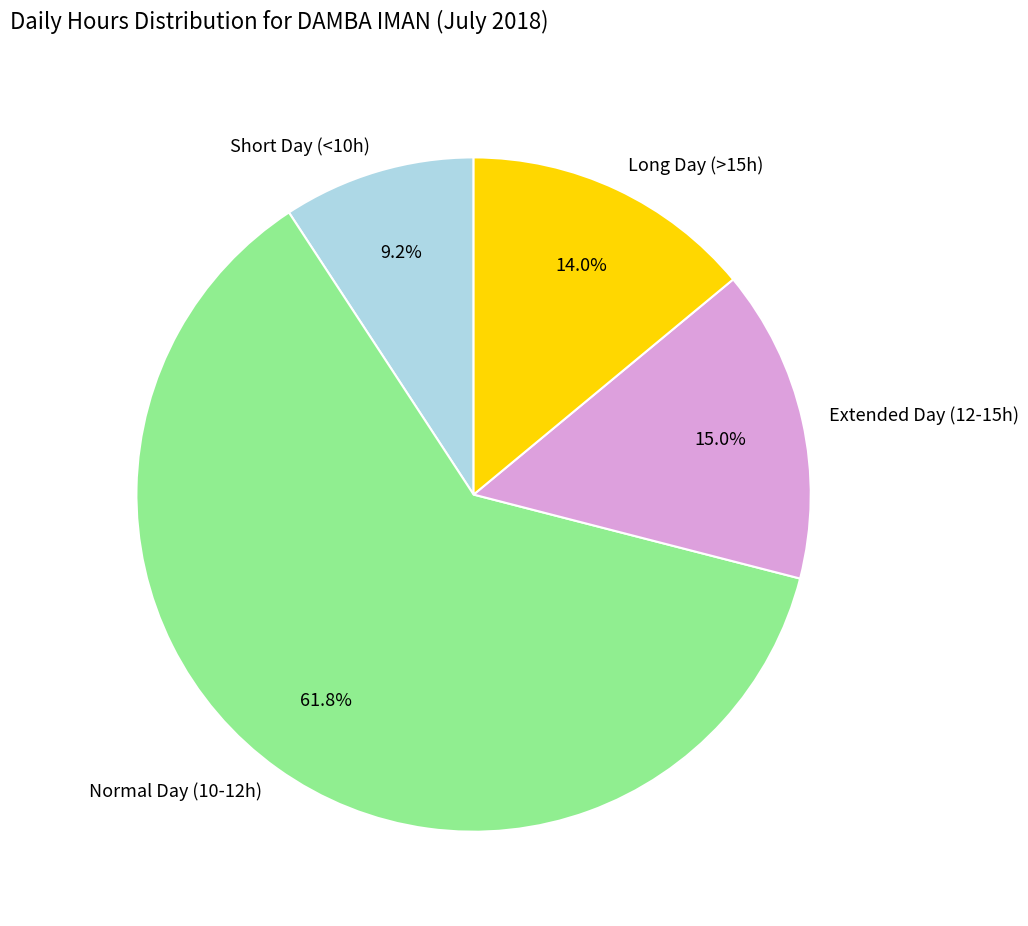

Does Long Day (>15h) account for over 50% of the chart?

No